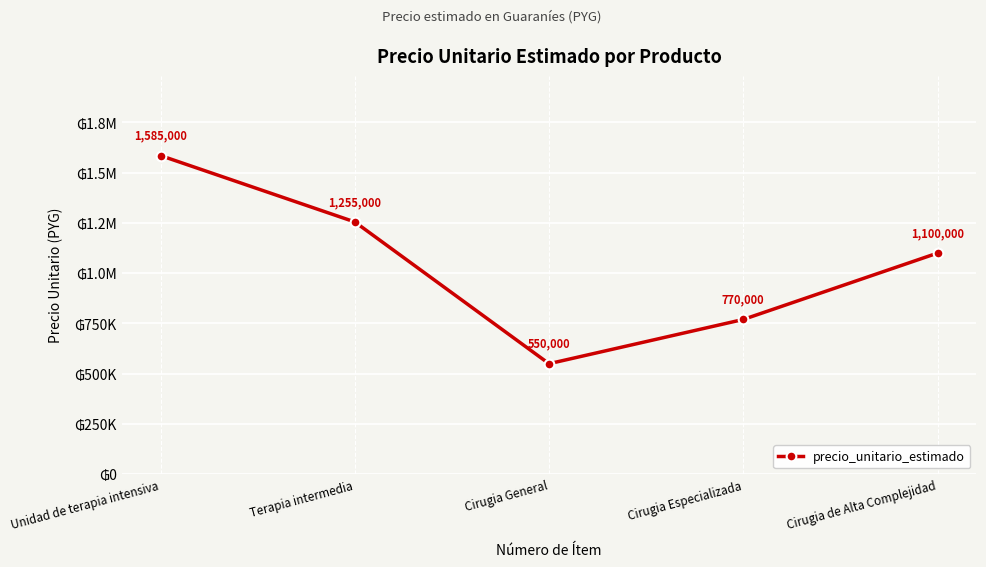

Is this an area chart (filled region under the line)?

No